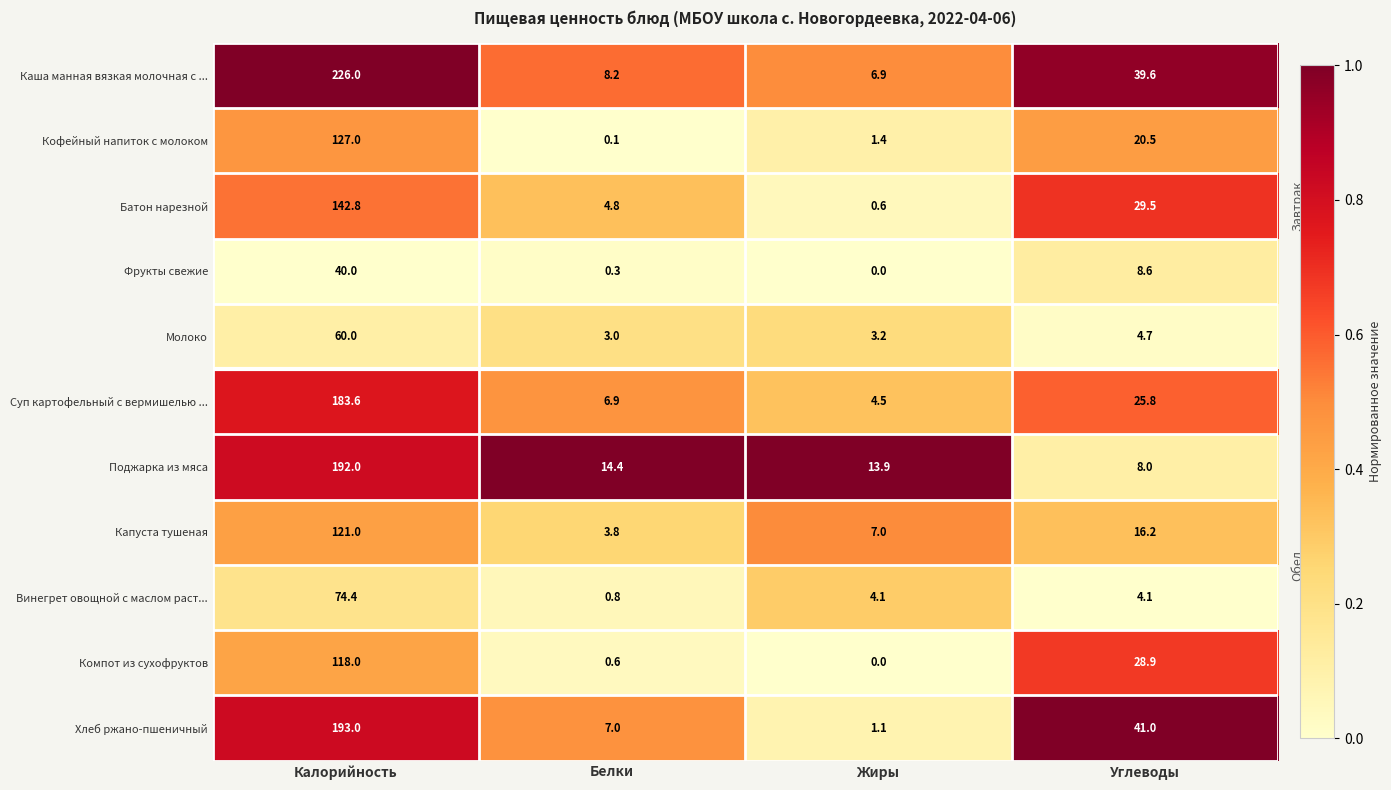

What is the average value of the Фрукты свежие series?

12.2